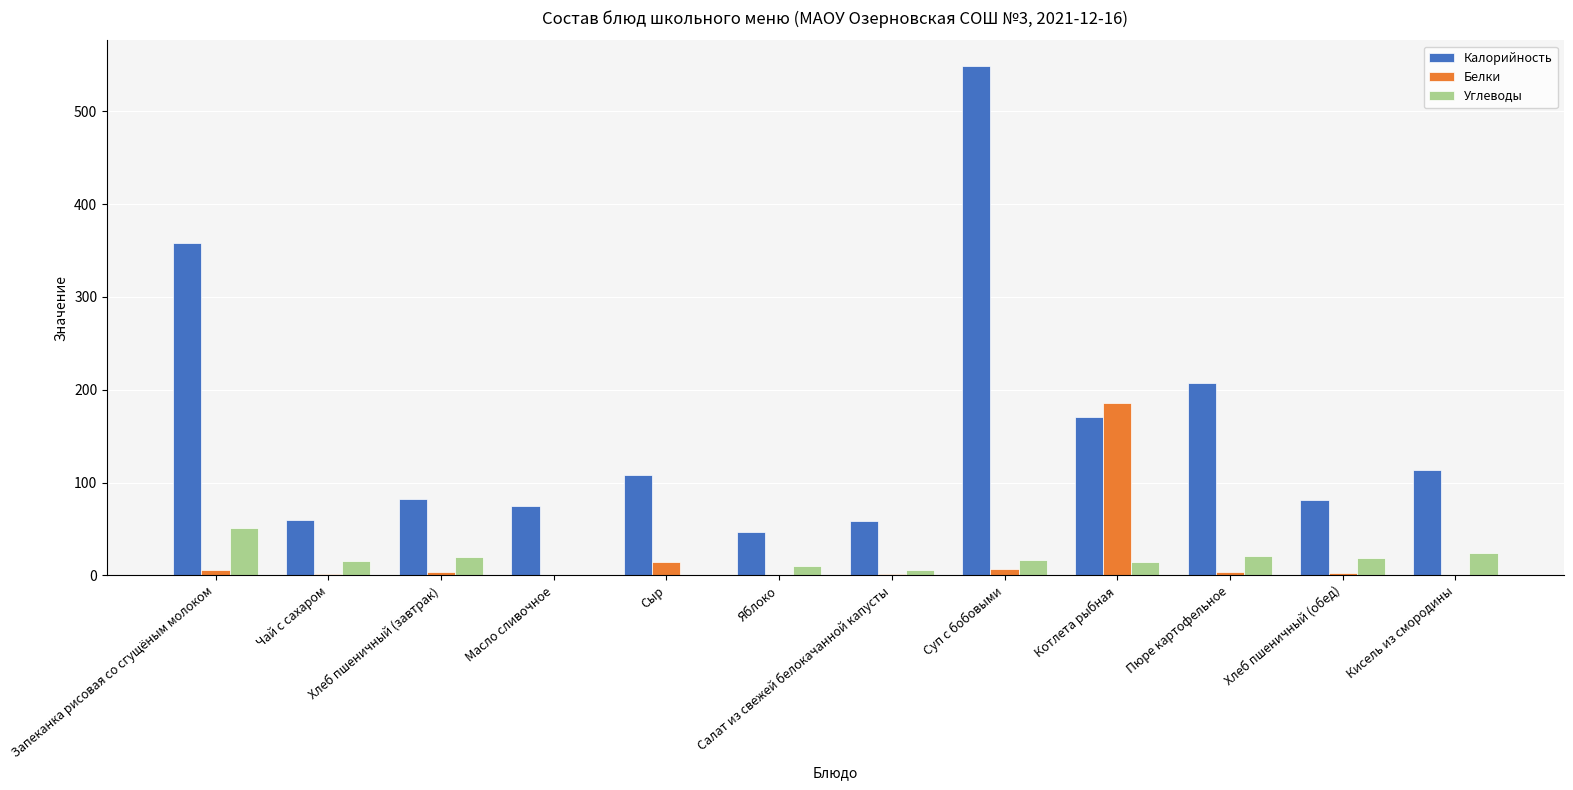

Between Суп с бобовыми and Пюре картофельное, which series saw the biggest shift?

Калорийность